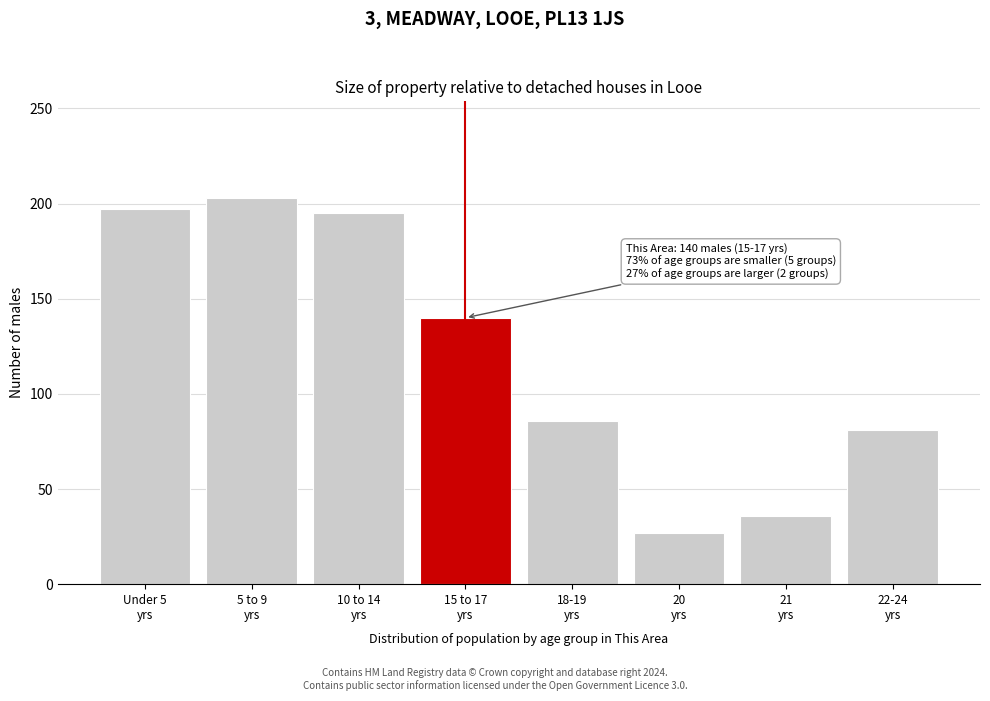

Reading right to left, list all the values displayed in this chart.

81	36	27	86	140	195	203	197